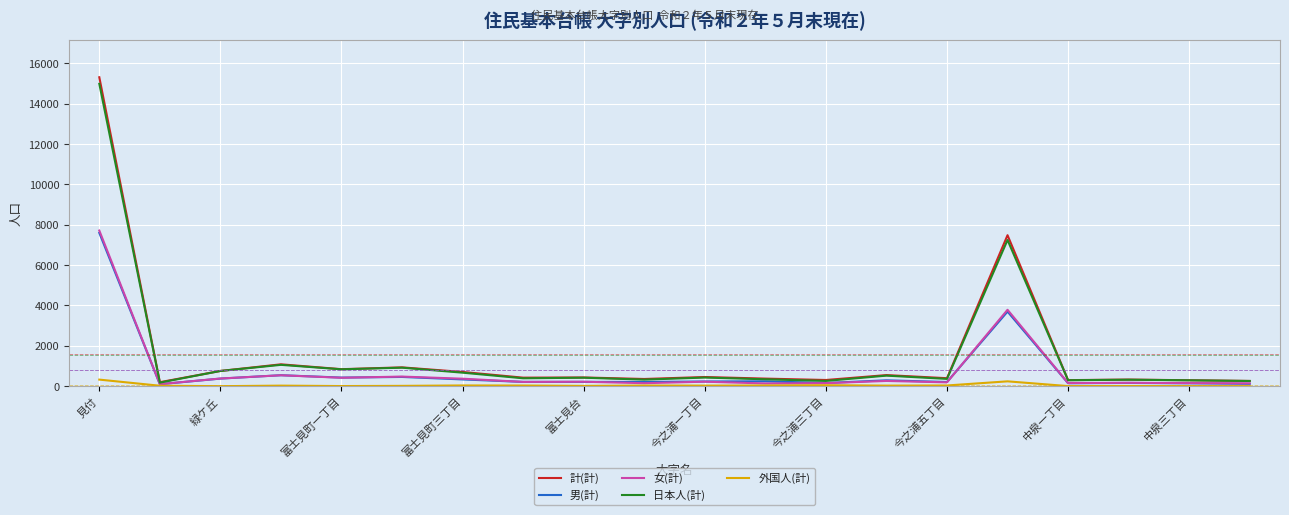

In 計(計), how many points are lower than both neighbors (excluding endpoints)?

7